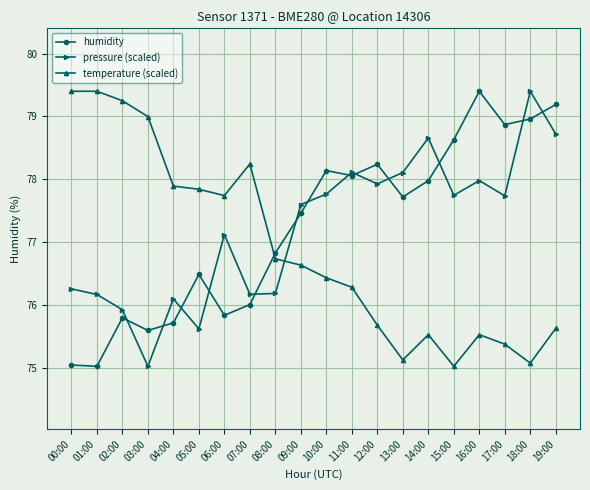

The value of temperature (scaled) at 15:00 is 75.0. True or false?

True